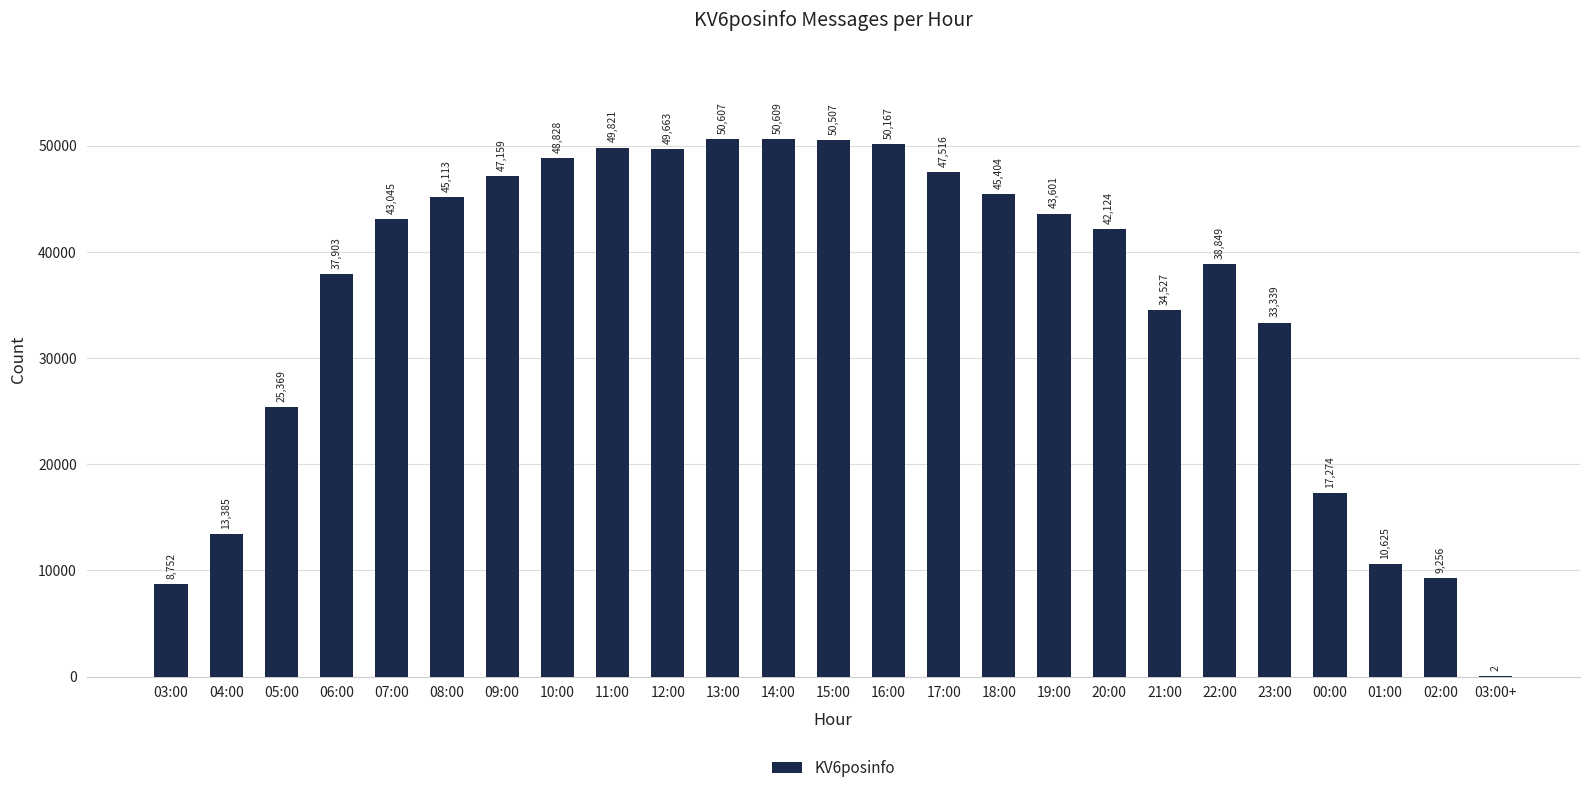

The value at 06:00 is 37903. True or false?

True